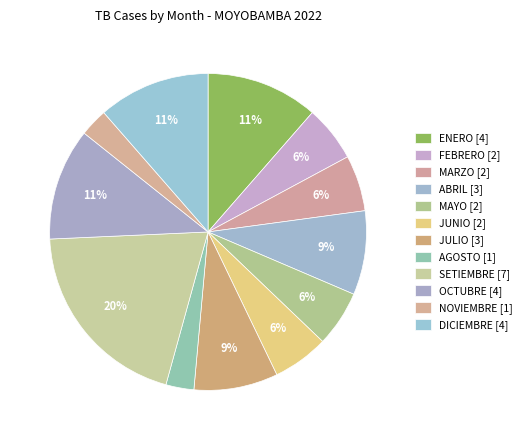

How many slices are in this pie chart?

12